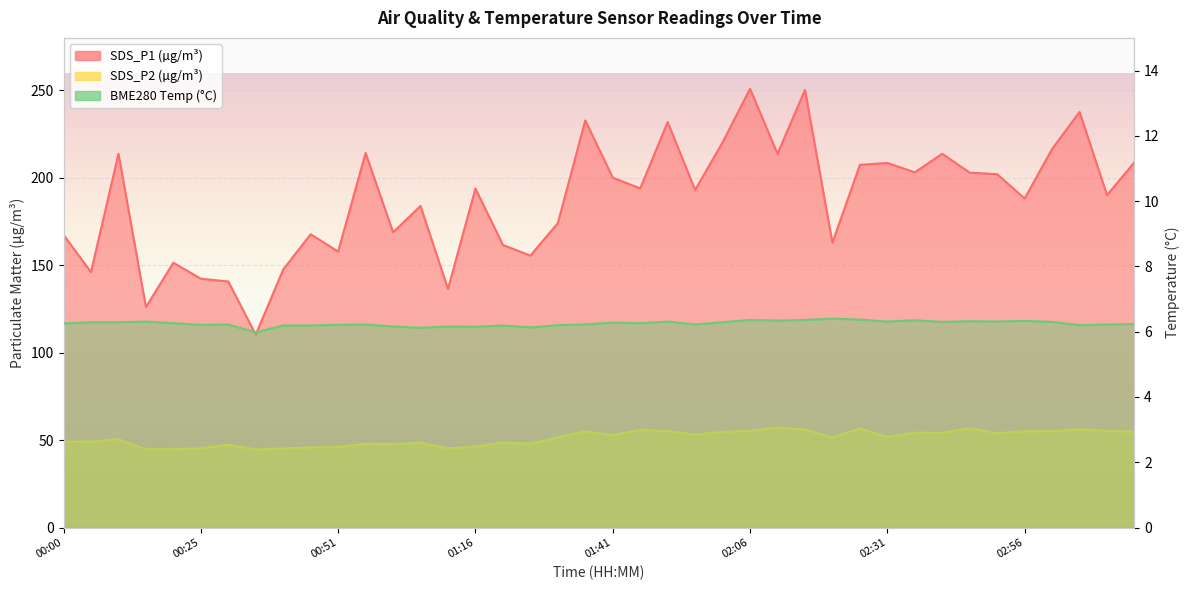

What is the difference between the maximum and minimum values in the SDS_P2 series?

12.6